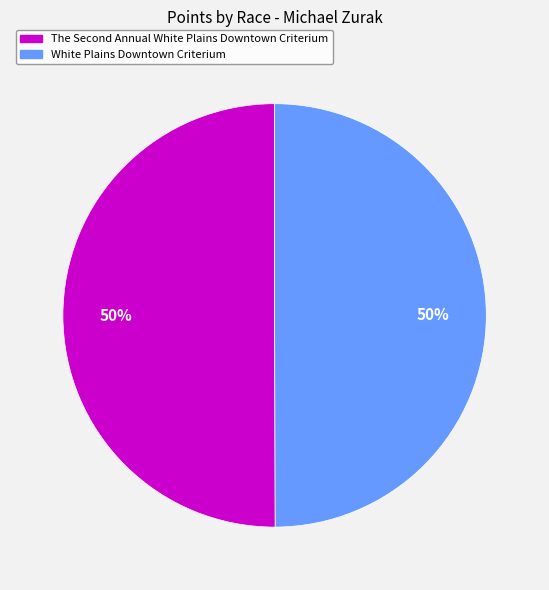

Count the number of slices in the pie.

2